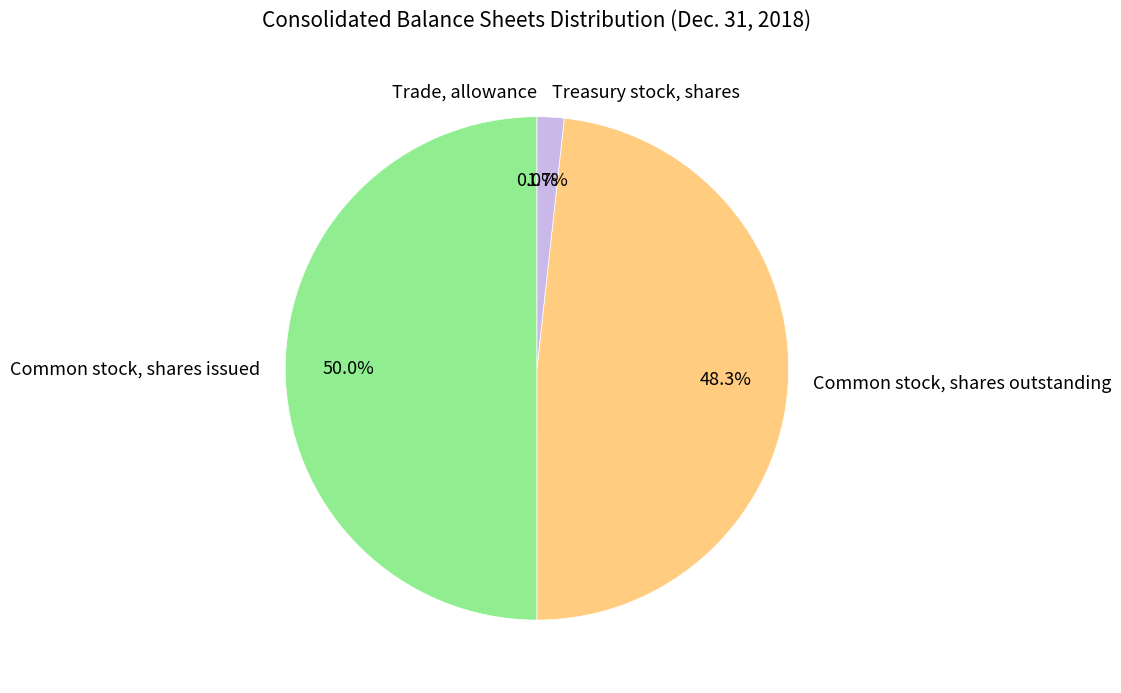

Which slice is the largest?

Common stock, shares issued